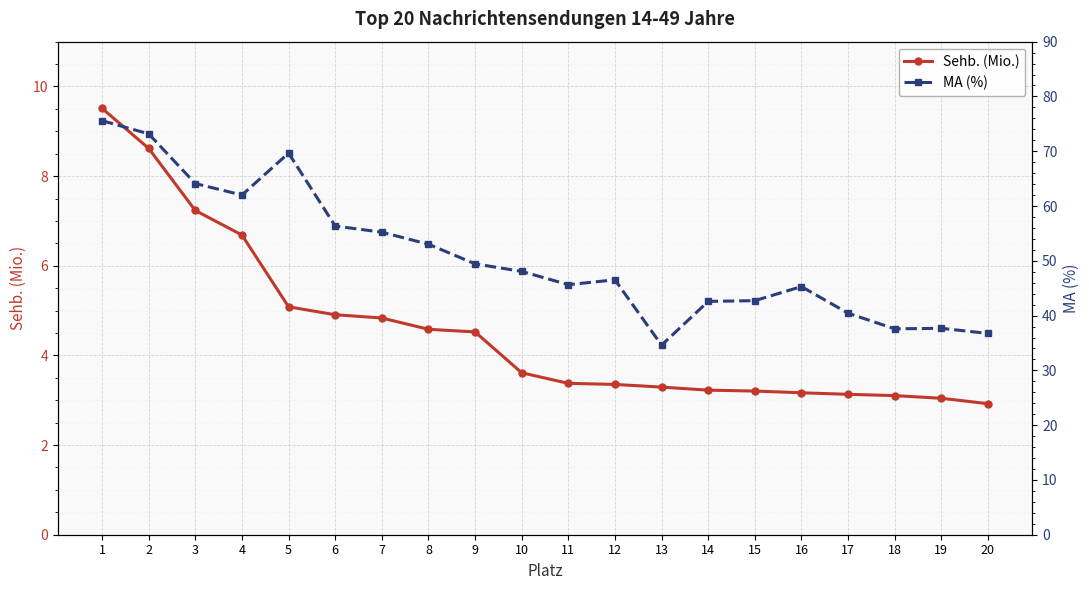

Is this an area chart (filled region under the line)?

No